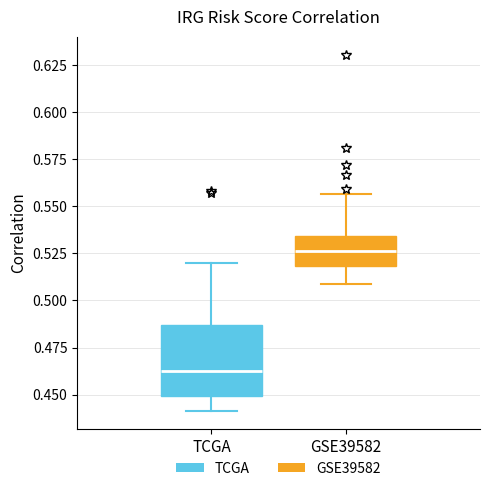

Where does the lower whisker of the box for TCGA end on the y-axis? The values are not printed on the chart, so give them approximately, as read against the axis.

0.440